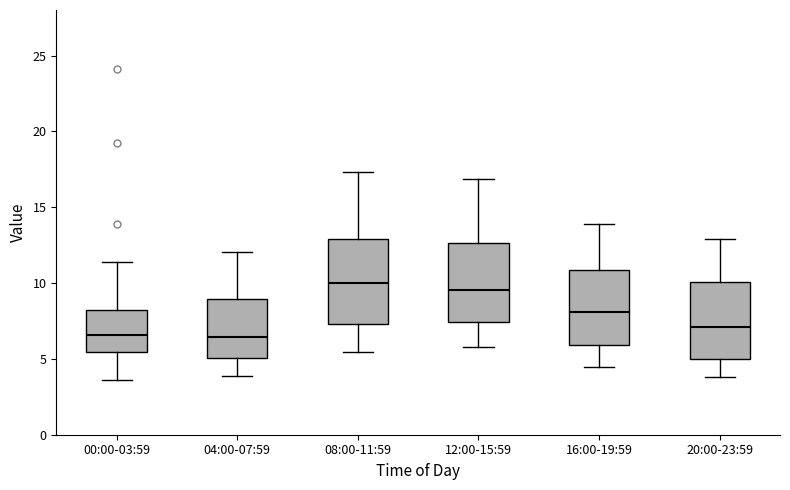

Reading left to right, read every box against the y-axis: the position of its median line, the range the box covers, and the ends of its whiskers. The values are not printed on the chart, so give them approximately, as read against the axis.

00:00-03:59: median 6.5, box 5.5 to 8.0, whiskers 3.5 to 11.5
04:00-07:59: median 6.5, box 5.0 to 9.0, whiskers 4.0 to 12.0
08:00-11:59: median 10.0, box 7.5 to 13.0, whiskers 5.5 to 17.5
12:00-15:59: median 9.5, box 7.5 to 12.5, whiskers 6.0 to 17.0
16:00-19:59: median 8.0, box 6.0 to 11.0, whiskers 4.5 to 14.0
20:00-23:59: median 7.0, box 5.0 to 10.0, whiskers 4.0 to 13.0